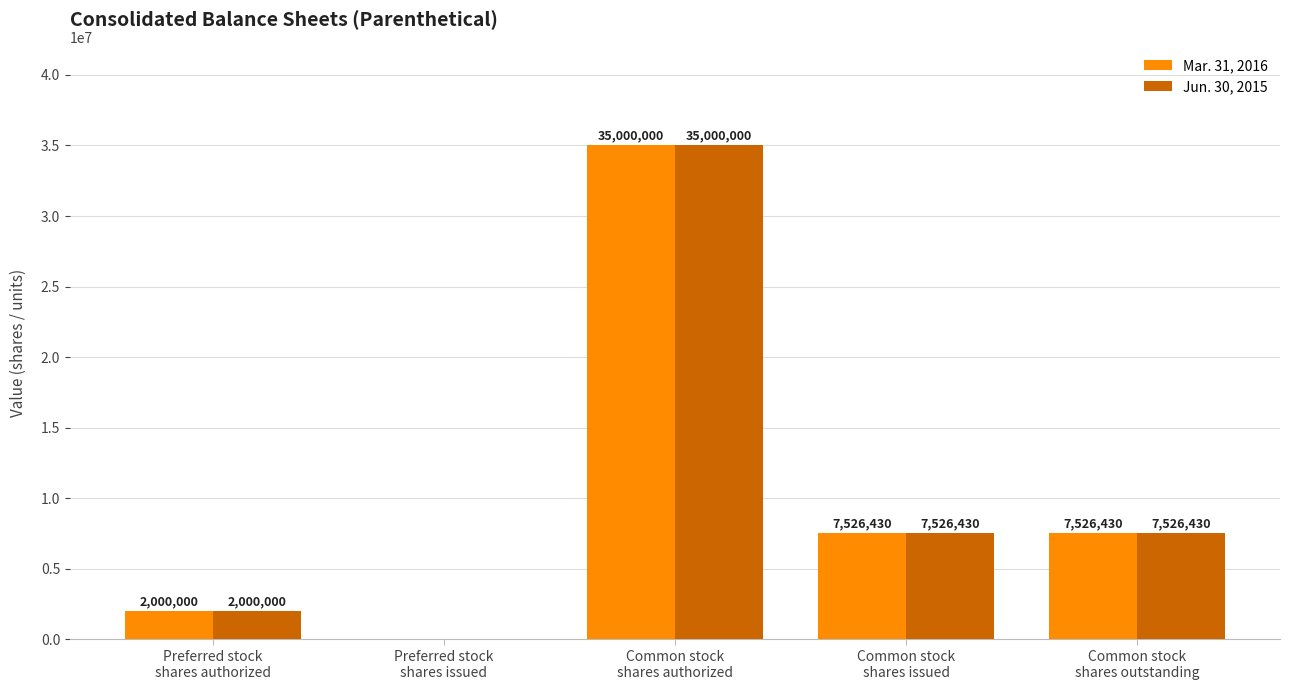

What is the sum of all Jun. 30, 2015 values?

52052860